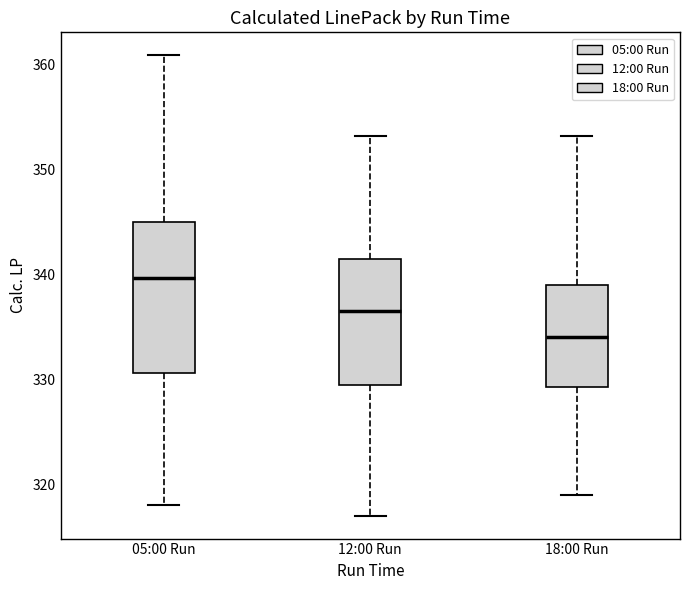

Where does the upper whisker of the box for 05:00 Run end on the y-axis? The values are not printed on the chart, so give them approximately, as read against the axis.

361